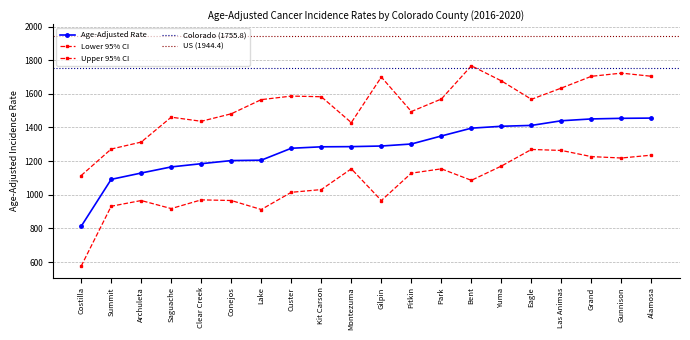

The value of Upper 95% CI at Grand is 1704.3. True or false?

True